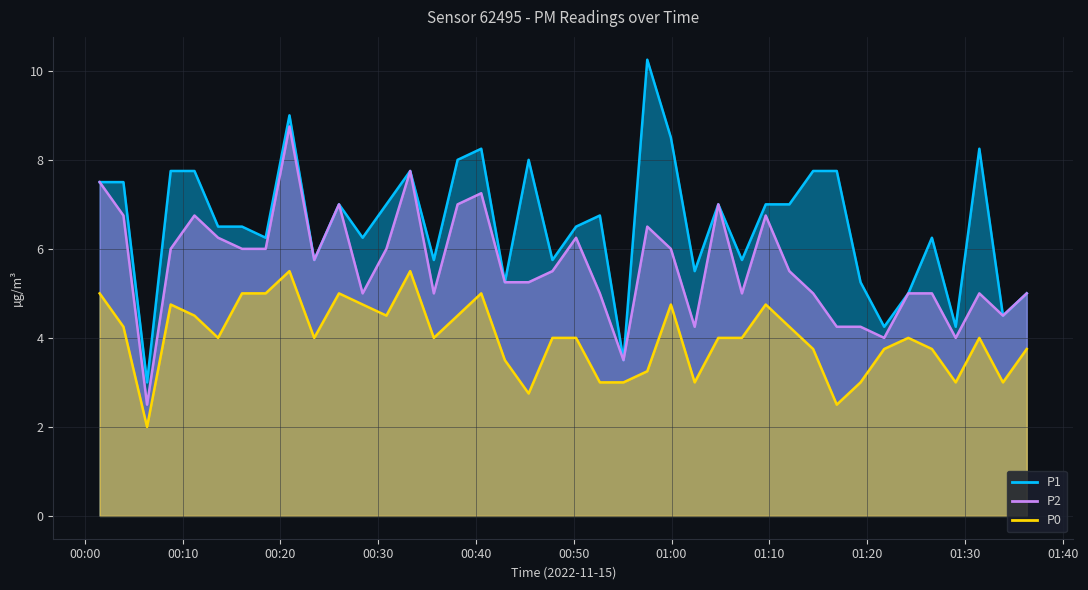

What is the smallest value displayed?

2.0